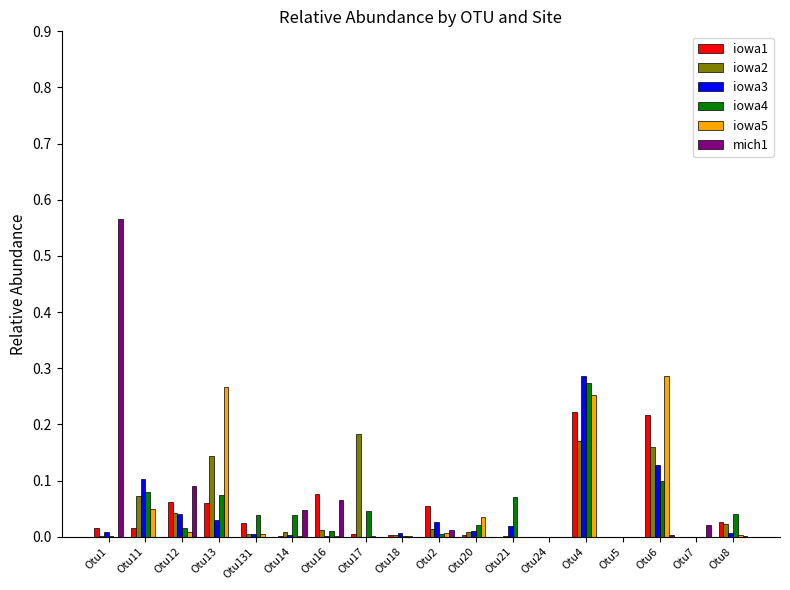

Count the number of categories in the chart.

18